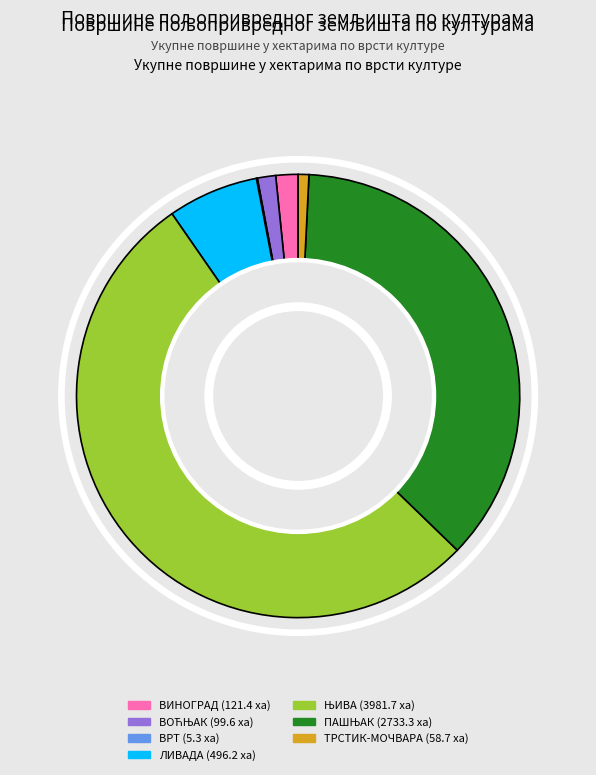

What is the change in value from ЊИВА to ТРСТИК-МОЧВАРА?

-3923.0